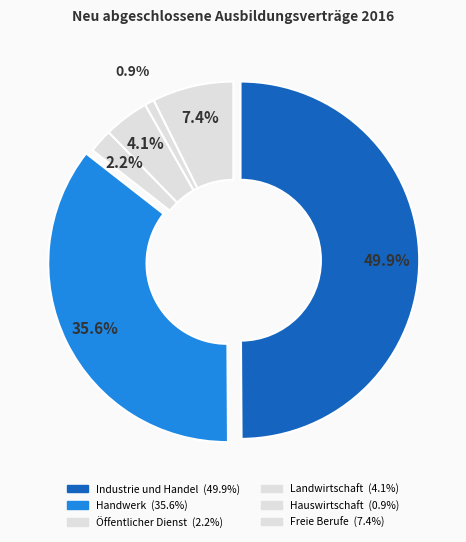

The Landwirtschaft slice represents 1% of the pie. True or false?

False